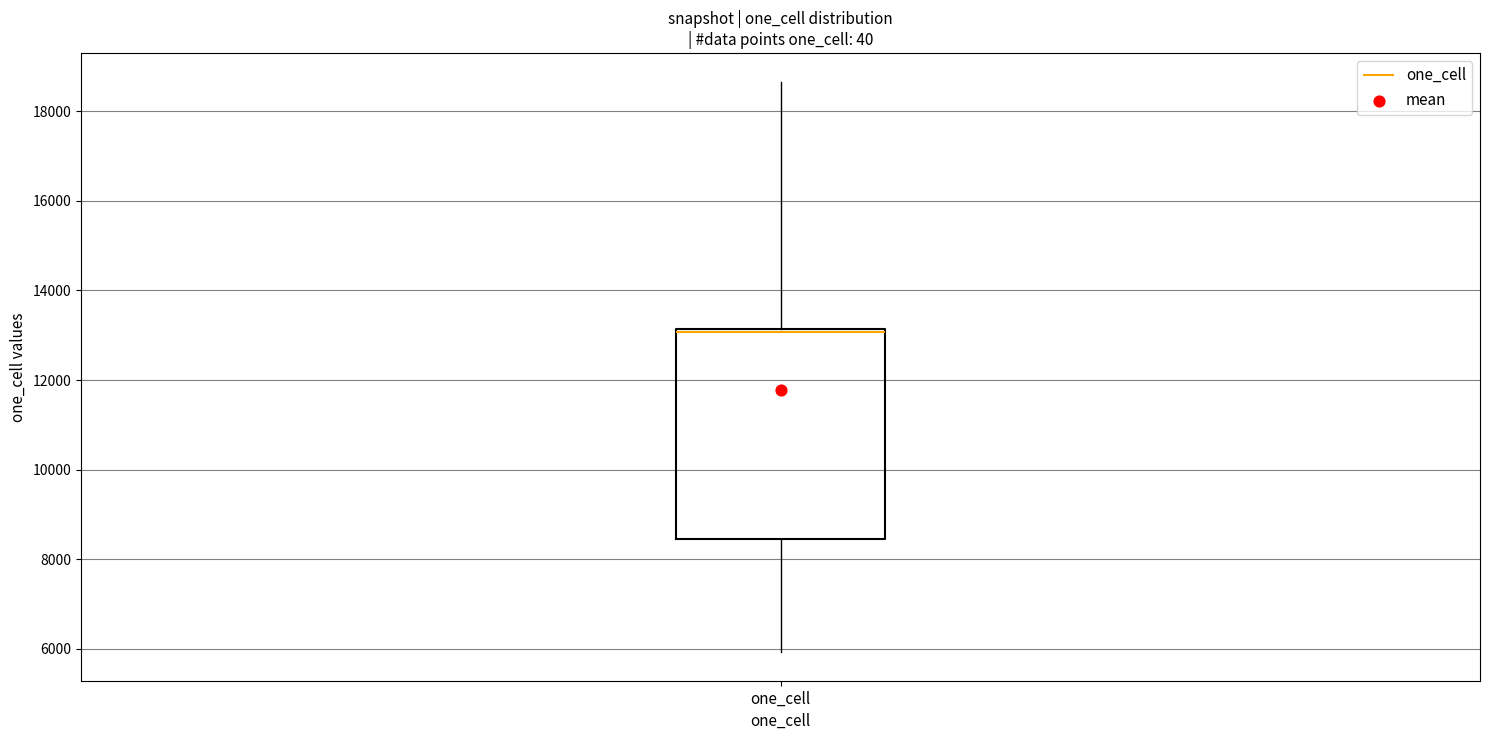

Transcribe this box plot: give where the median line is, the range the box spans, and where the two whiskers end, as read against the y-axis. The values are not printed on the chart, so give them approximately, as read against the axis.

median 13000, box 8400 to 13200, whiskers 6000 to 18600